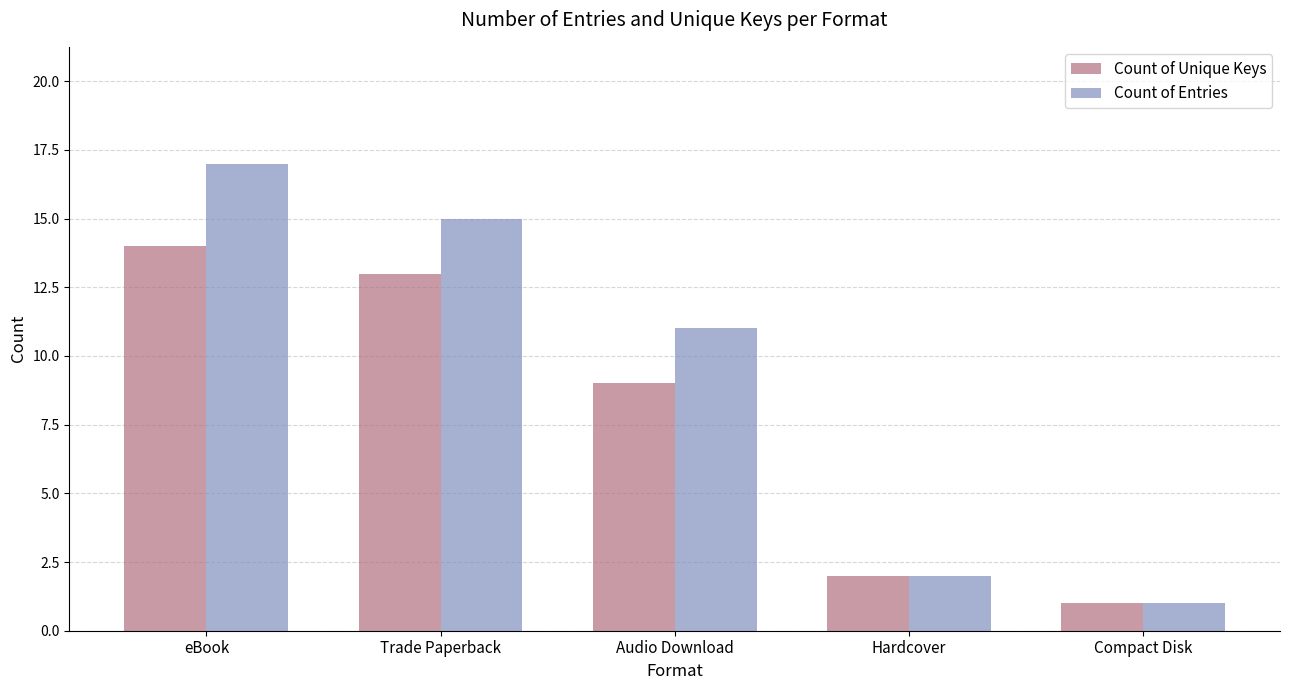

Is it true that Count of Entries equals 2 at Hardcover?

True